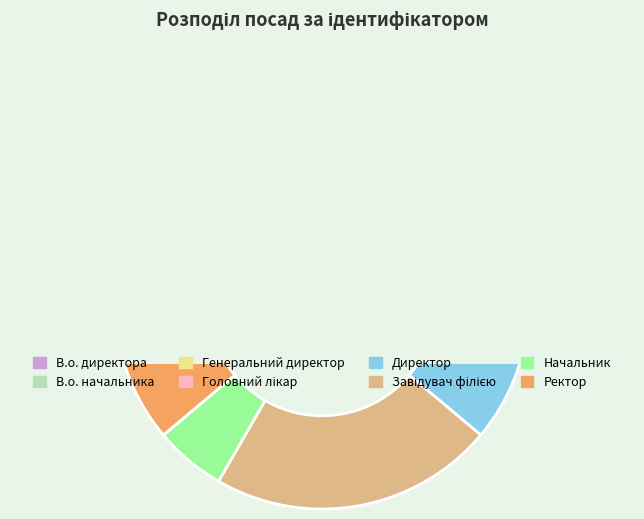

To the nearest percent, what is the difference between the largest and smallest slice percentages?

19%